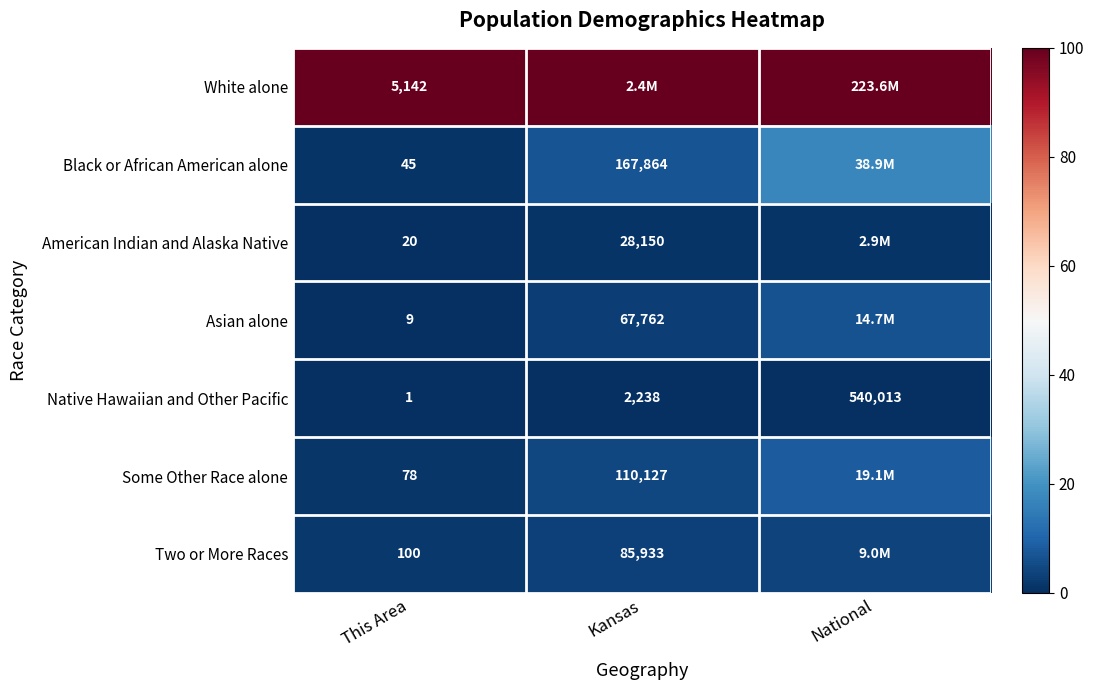

Rank the series at This Area from lowest to highest value.

Native Hawaiian and Other Pacific, Asian alone, American Indian and Alaska Native, Black or African American alone, Some Other Race alone, Two or More Races, White alone